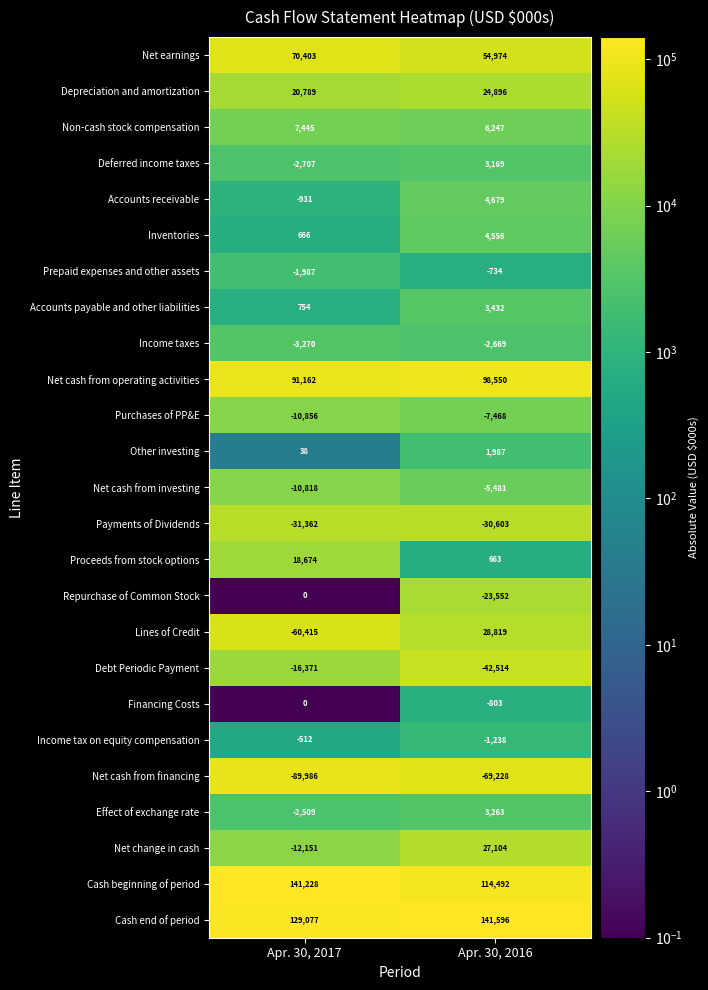

Is it true that Debt Periodic Payment equals -16371 at Apr. 30, 2017?

True